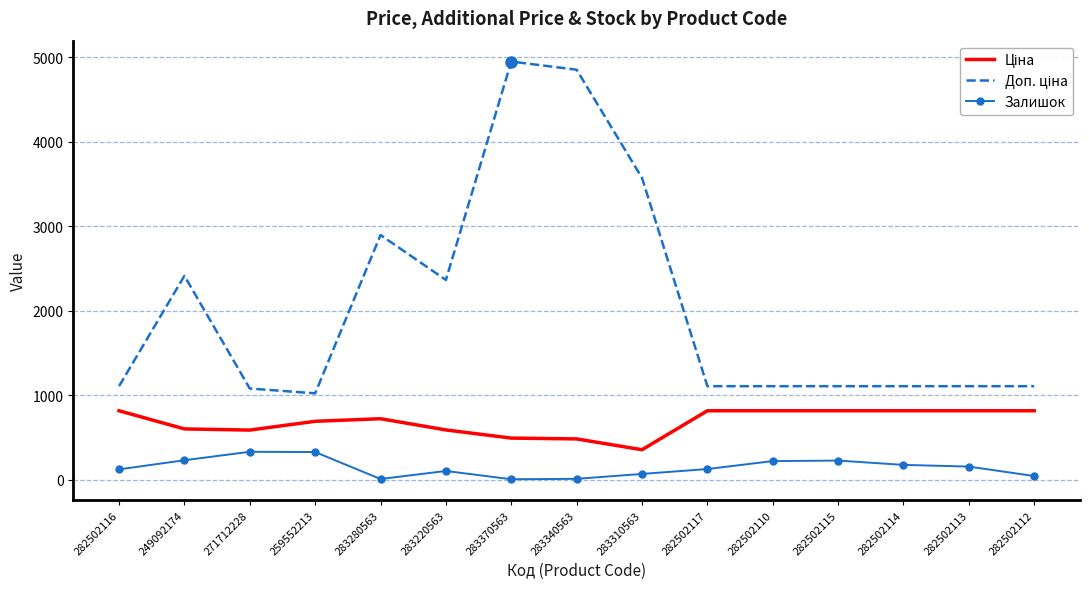

What is the difference between the highest and lowest values at 282502115?

880.2